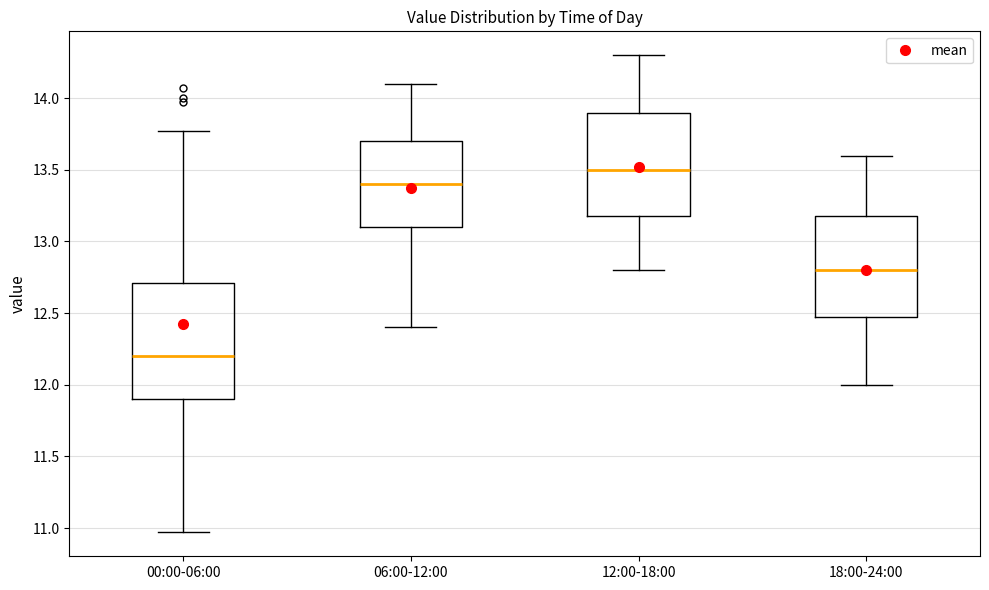

Where does the lower whisker of the box for 12:00-18:00 end on the y-axis? The values are not printed on the chart, so give them approximately, as read against the axis.

12.80